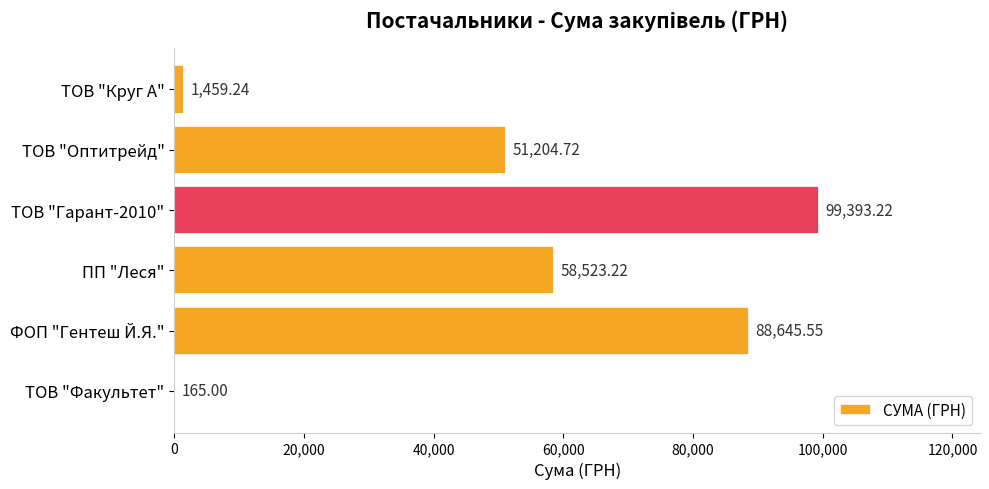

Between ТОВ "Круг А" and ПП "Леся", which is larger?

ПП "Леся"